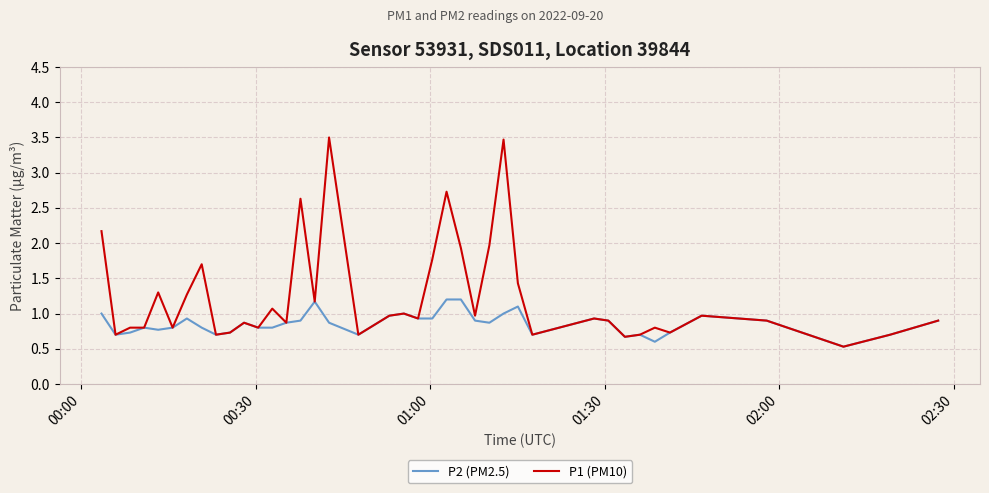

List the series in order of their peak value, lowest first.

P2 (PM2.5), P1 (PM10)